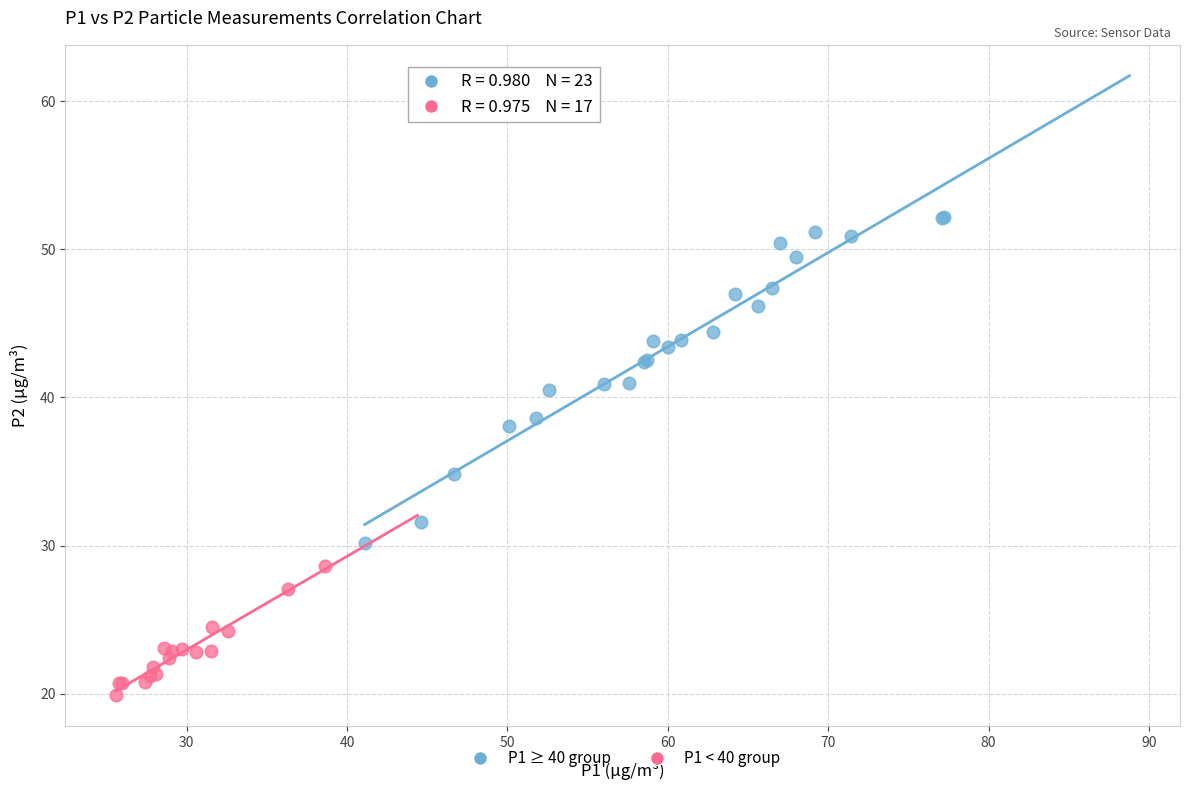

Which series contains the lowest Y value?

P1 < 40 group